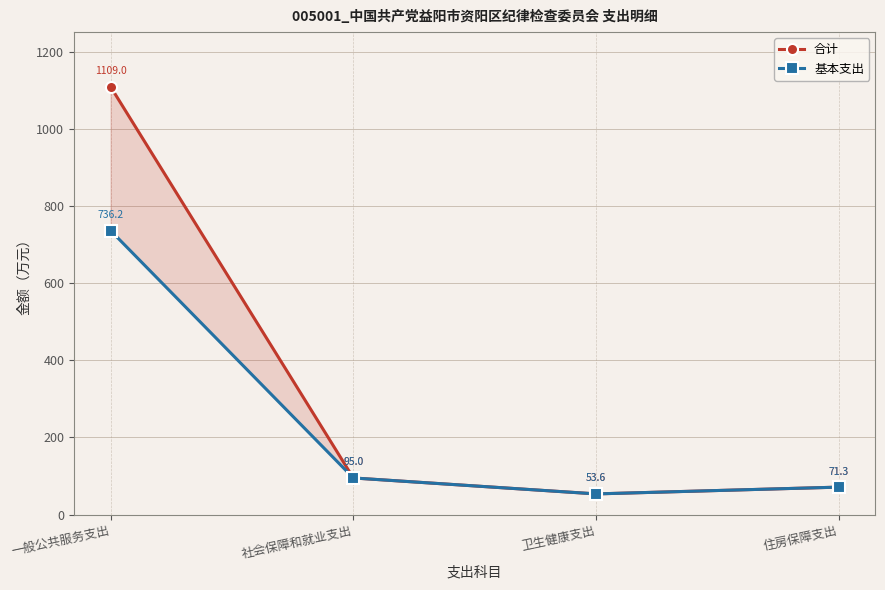

What is the minimum value shown in the chart?

53.6